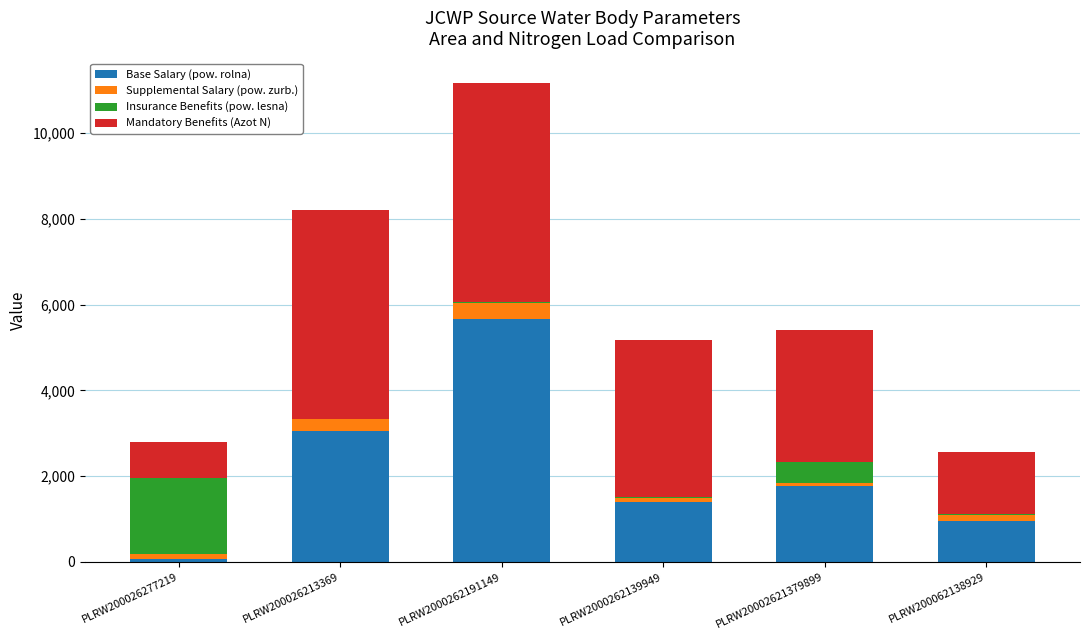

Where is Base Salary (pow. rolna) nearest to the value 2871?

PLRW200026213369